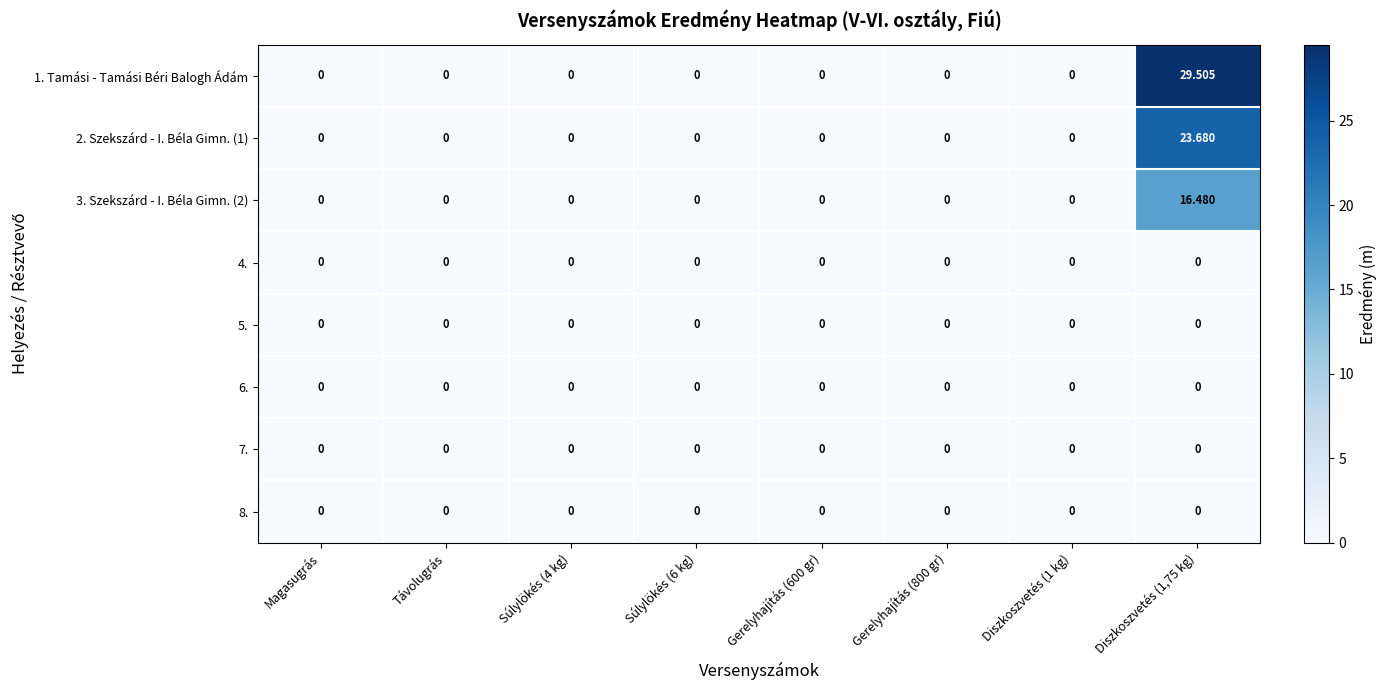

At Súlylökés (6 kg), list the series in order from smallest to largest.

1. Tamási - Tamási Béri Balogh Ádám, 2. Szekszárd - I. Béla Gimn. (1), 3. Szekszárd - I. Béla Gimn. (2), 4., 5., 6., 7., 8.